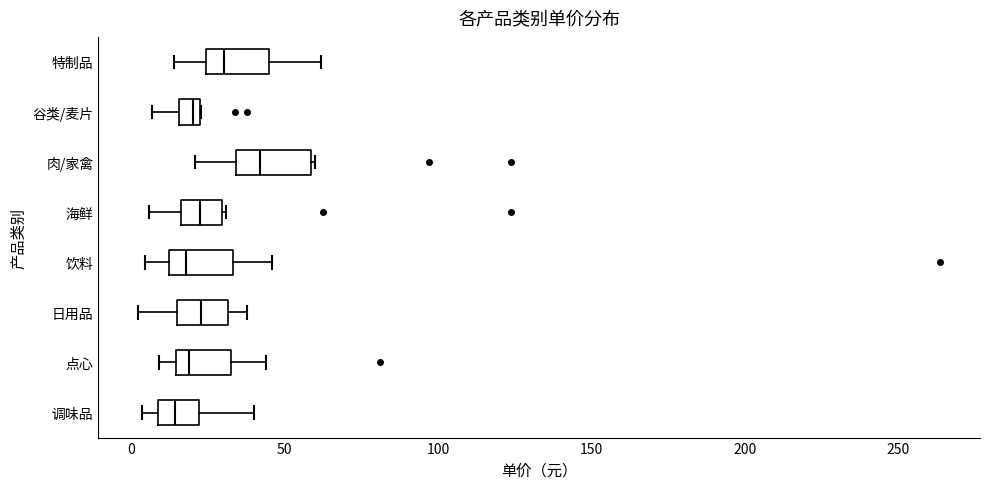

Where is the right edge of the box for 日用品 on the x-axis? The values are not printed on the chart, so give them approximately, as read against the axis.

30